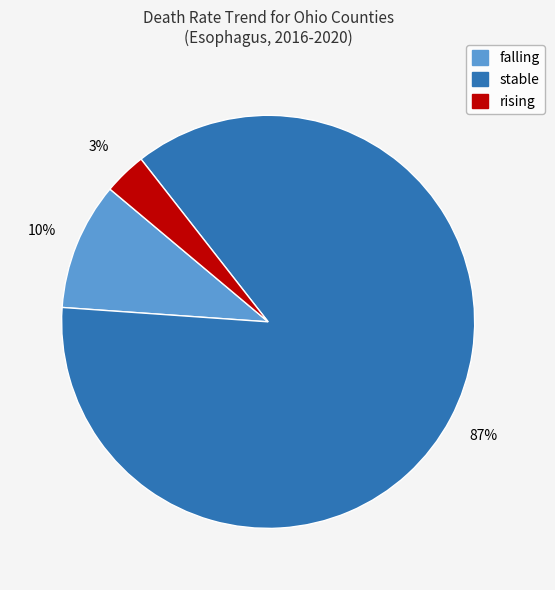

To the nearest percent, what is the combined percentage of rising and stable?

90%